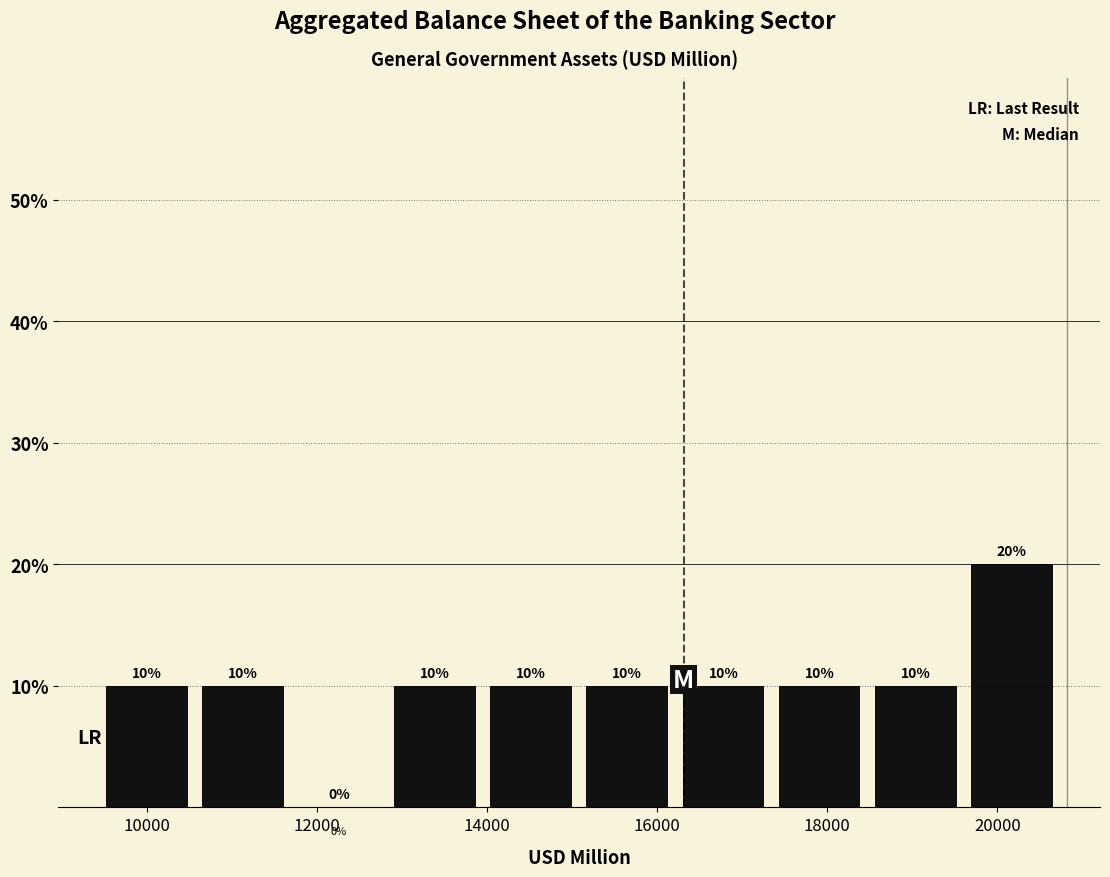

Reading left to right, list every bar in this chart as the range it spans on the x-axis followed by its height. The bar edges are not printed on the chart, so give them approximately, as read against the axis.

9600 to 10600: 10
10600 to 11800: 10
11800 to 13000: 0
13000 to 14000: 10
14000 to 15200: 10
15200 to 16200: 10
16200 to 17400: 10
17400 to 18600: 10
18600 to 19600: 10
19600 to 20800: 20